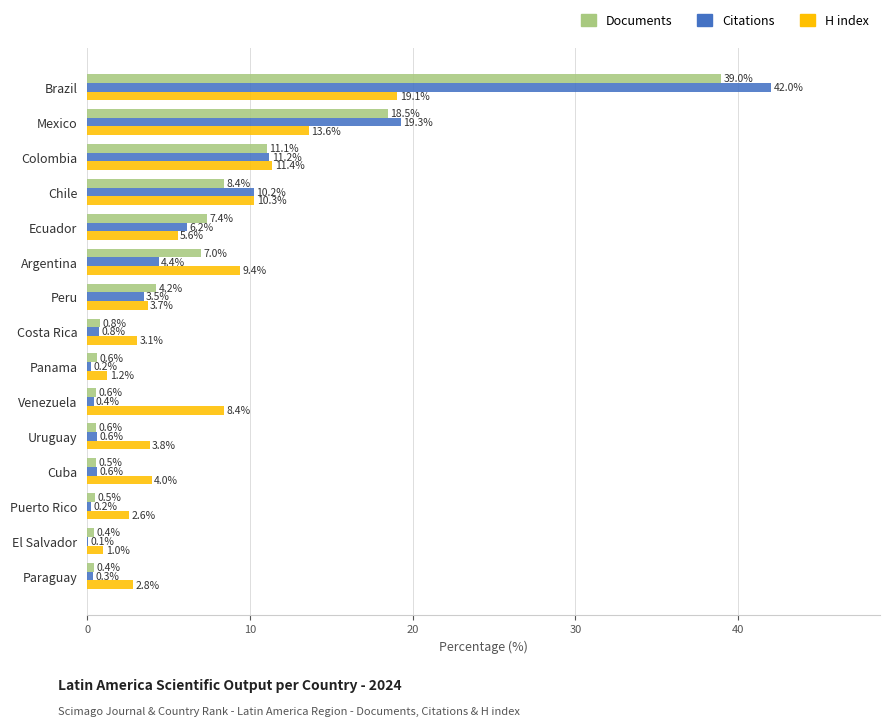

Is it true that H index equals 3.1 at Costa Rica?

True